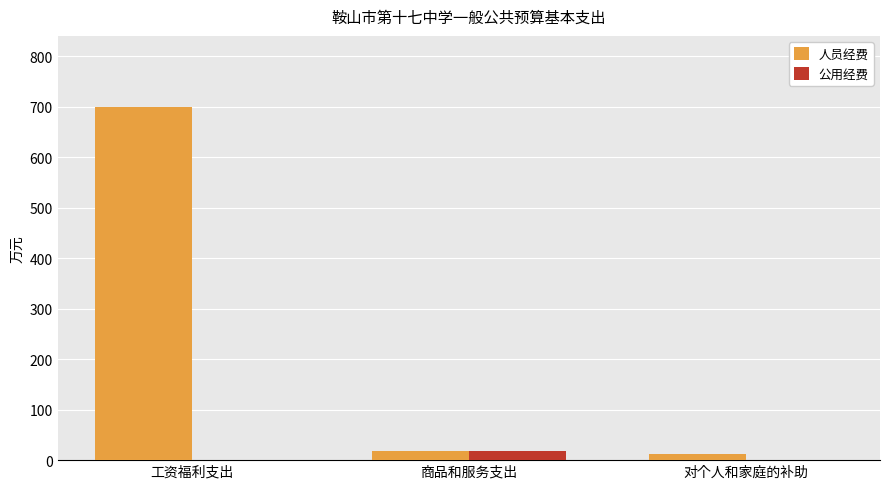

Which series has the largest total across all categories?

人员经费